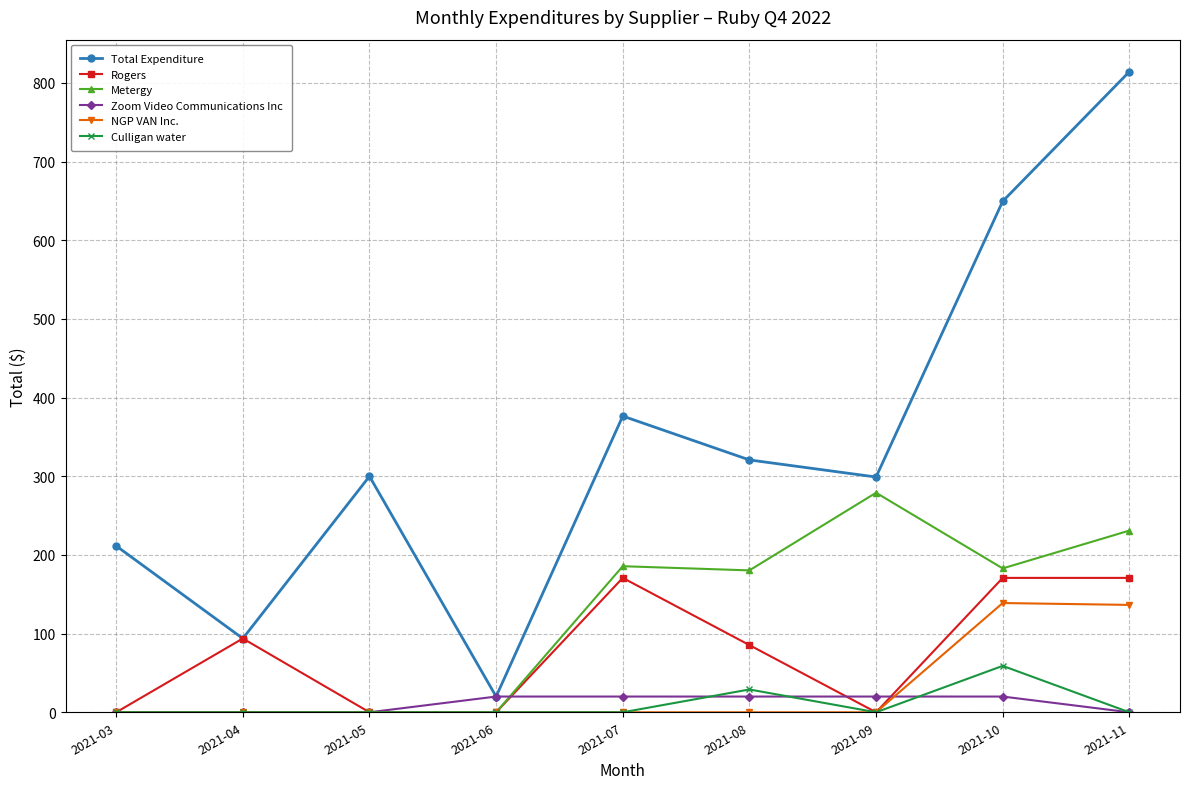

Which series has the largest total across all categories?

Total Expenditure